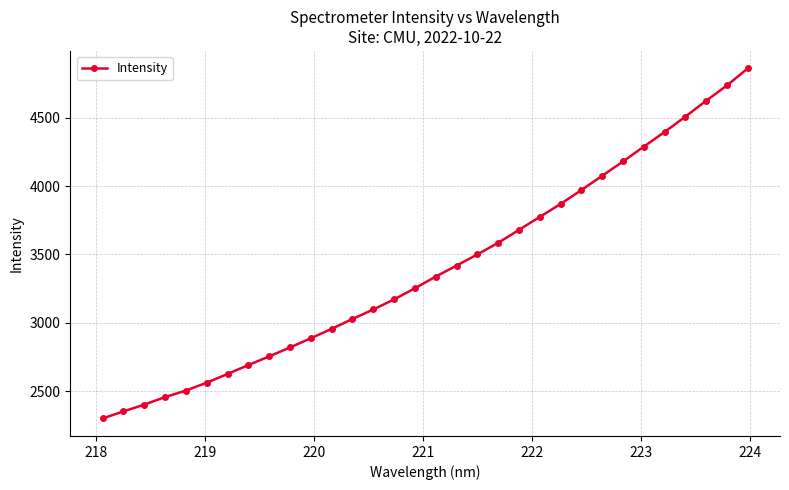

How many categories are shown in the chart?

32